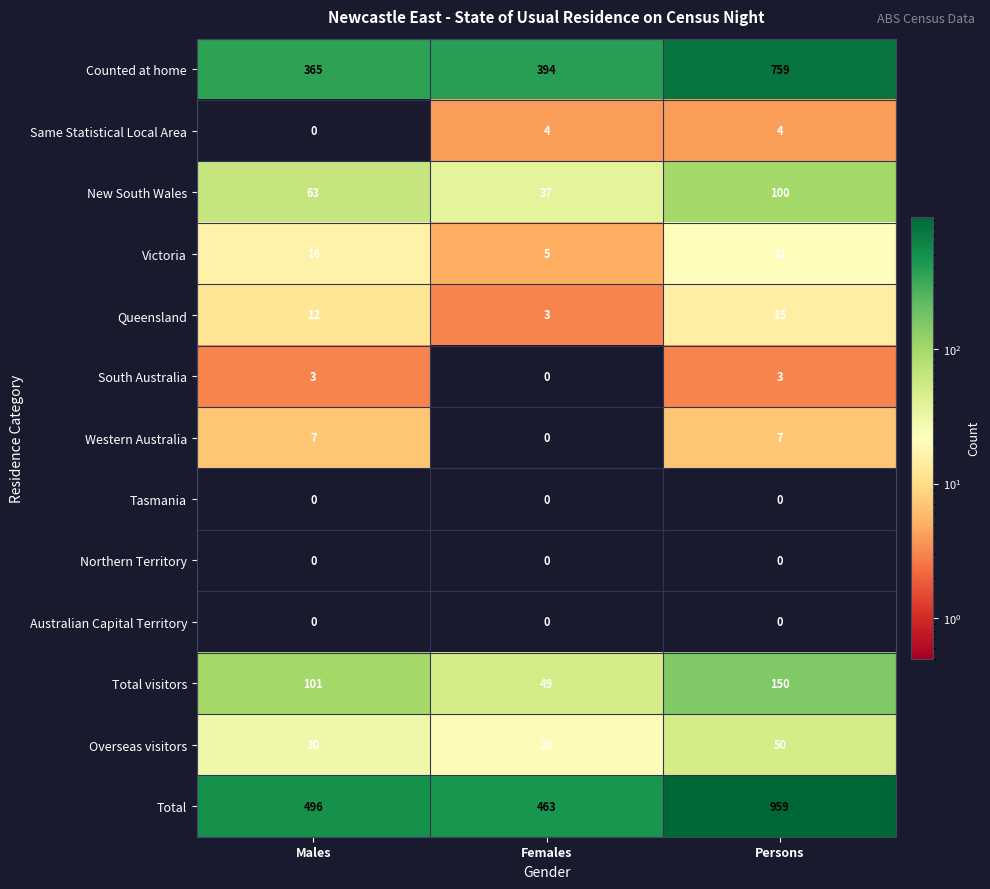

Count the number of categories in the chart.

3